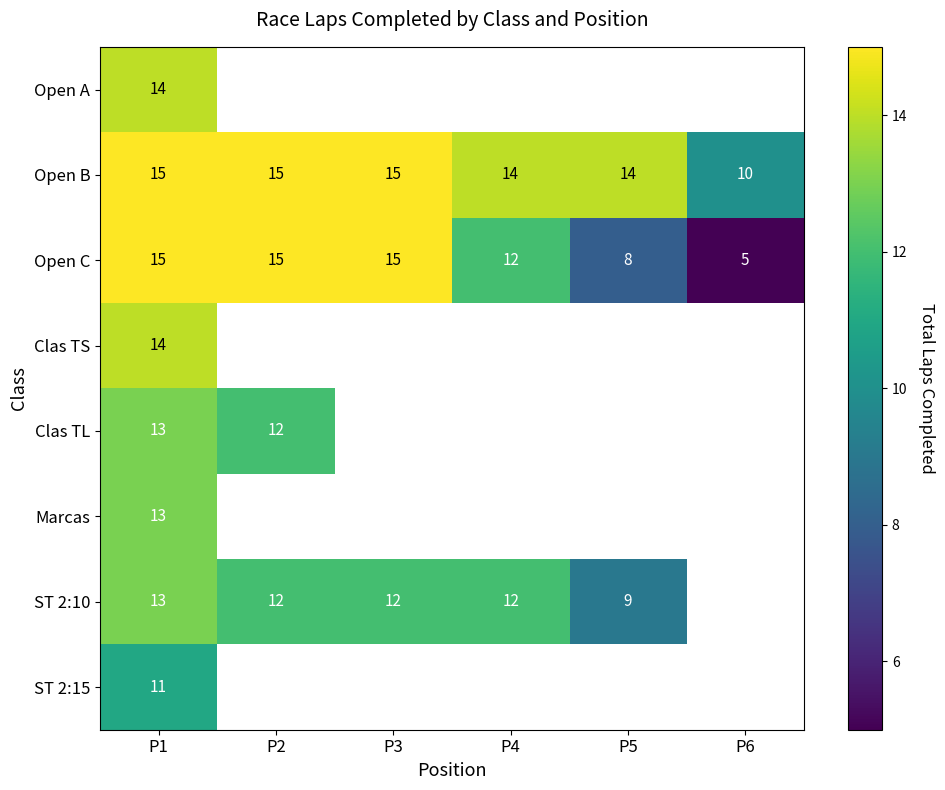

What is the sum of the Open B values at P3 and P1?

30.0